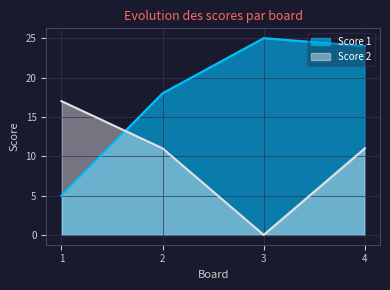

What is the maximum value shown in the chart?

25